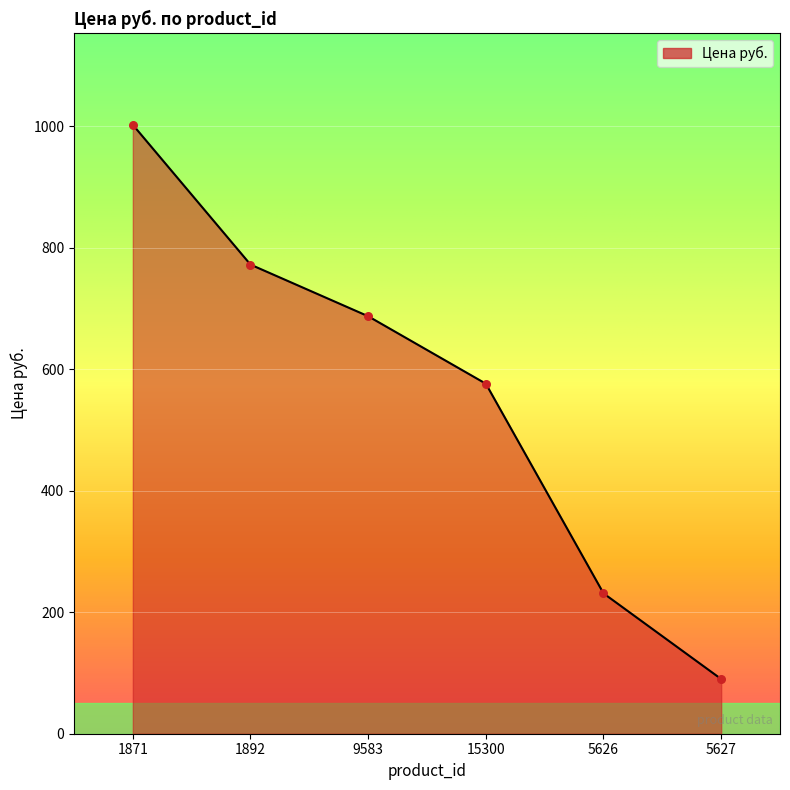

What is the change in value from 15300 to 5626?

-345